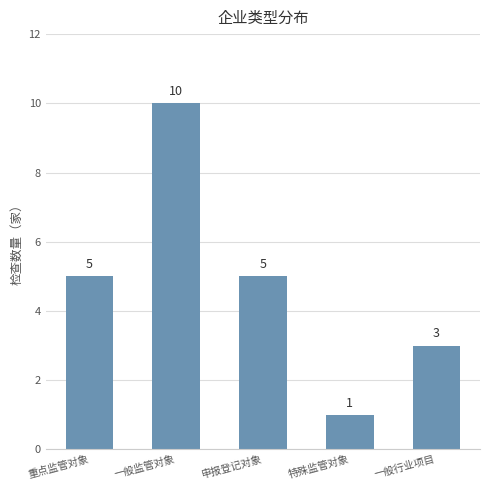

What is the label of the 5th bar from the right?

重点监管对象